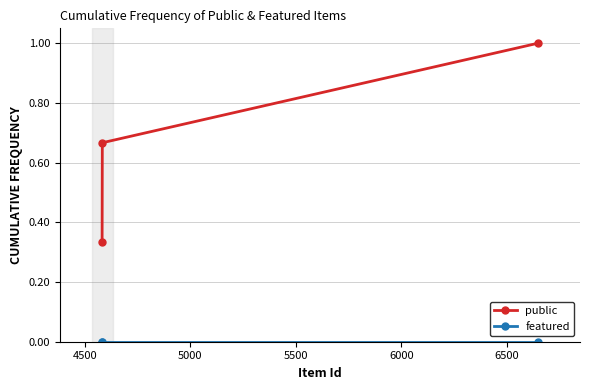

What is the greatest value displayed?

1.0